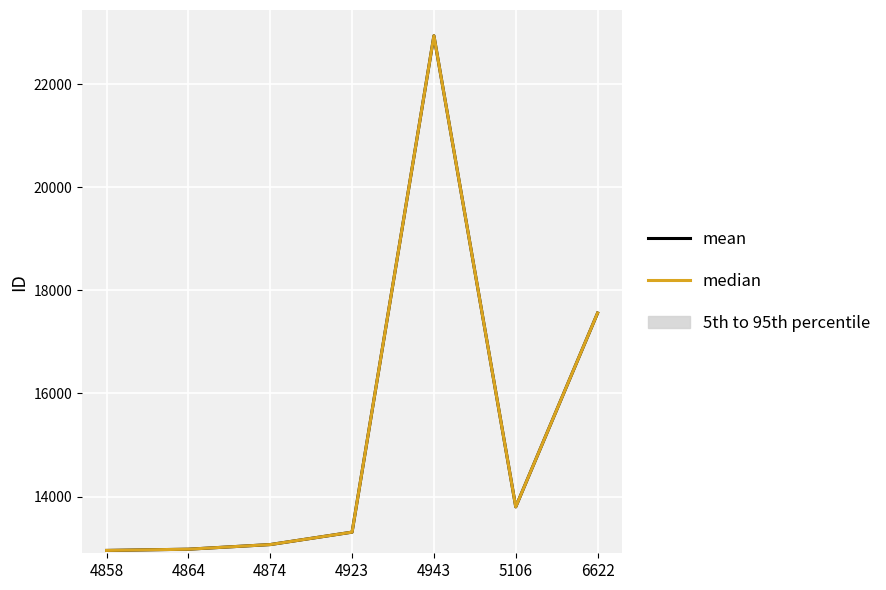

True or false: median and mean intersect in this chart.

False